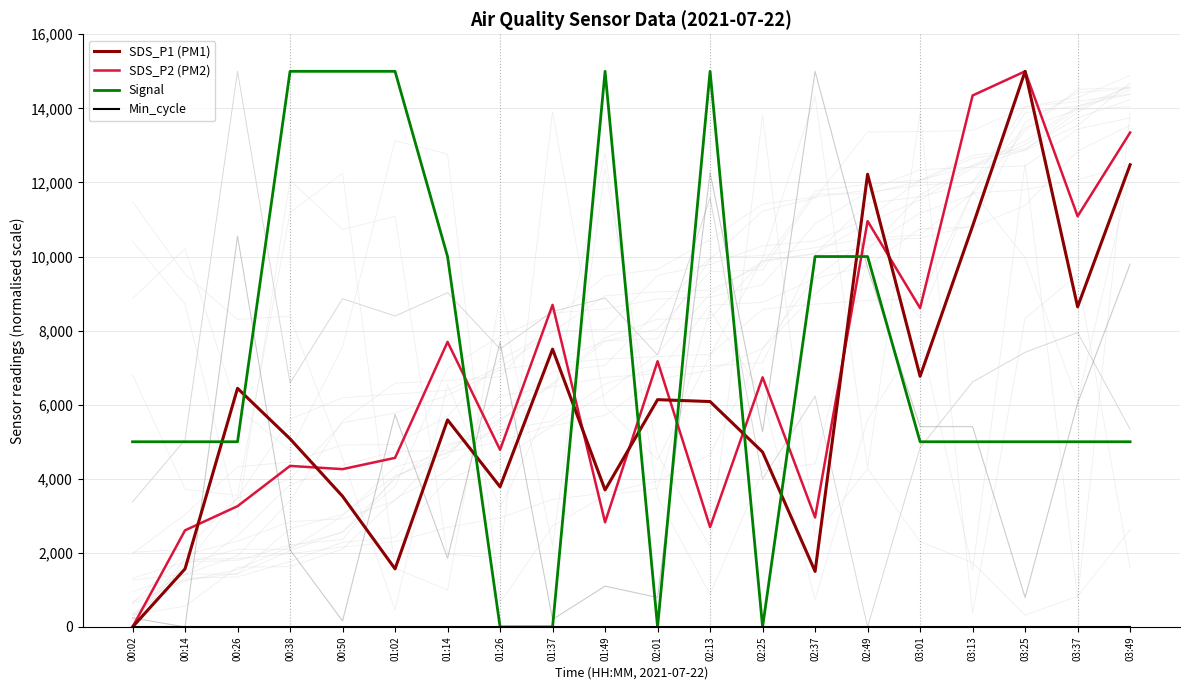

Where does the Signal series first go above 5000?

00:38